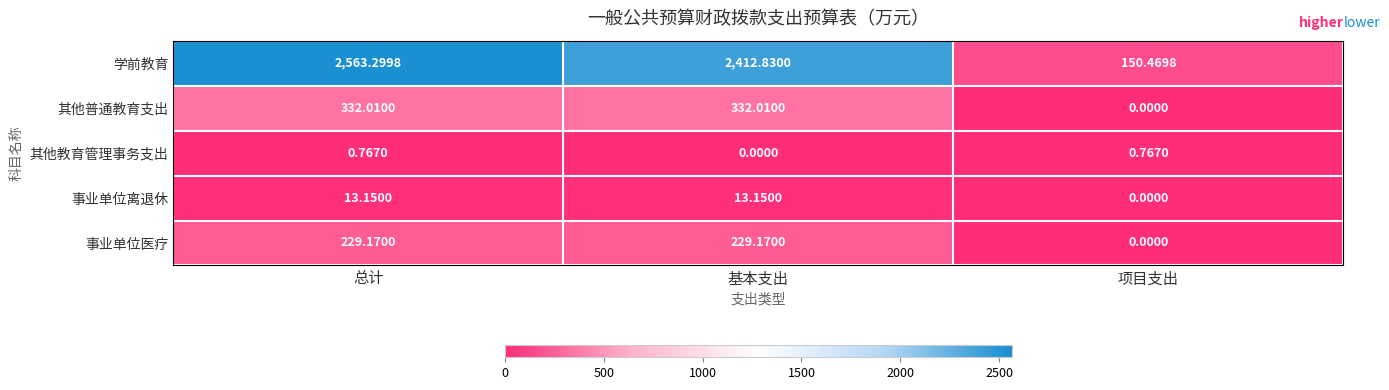

Is the value of 事业单位医疗 at 总计 greater than the value of 事业单位离退休 at 总计?

Yes